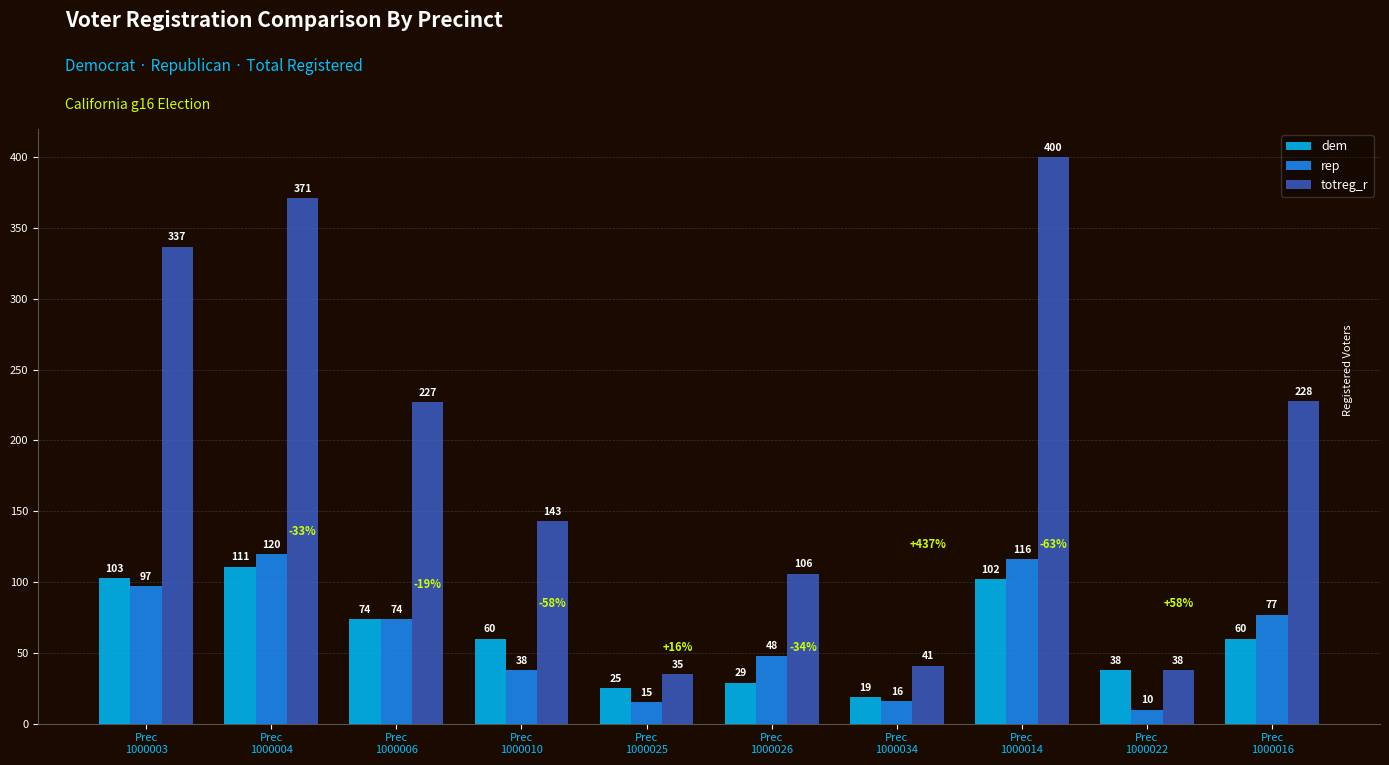

Is the value of dem at Prec
1000014 greater than the value of totreg_r at Prec
1000025?

Yes